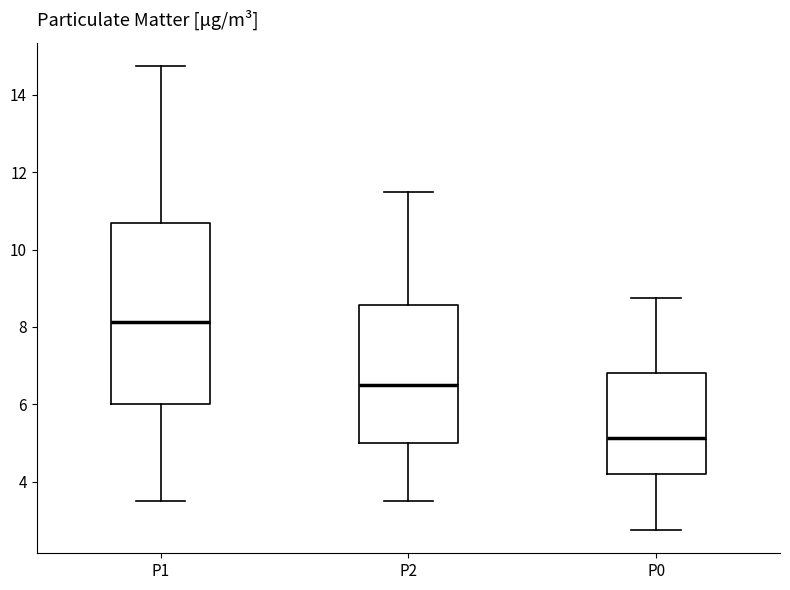

Reading left to right, read every box against the y-axis: the position of its median line, the range the box covers, and the ends of its whiskers. The values are not printed on the chart, so give them approximately, as read against the axis.

P1: median 8.2, box 6.0 to 10.6, whiskers 3.6 to 14.8
P2: median 6.6, box 5.0 to 8.6, whiskers 3.6 to 11.6
P0: median 5.2, box 4.2 to 6.8, whiskers 2.8 to 8.8